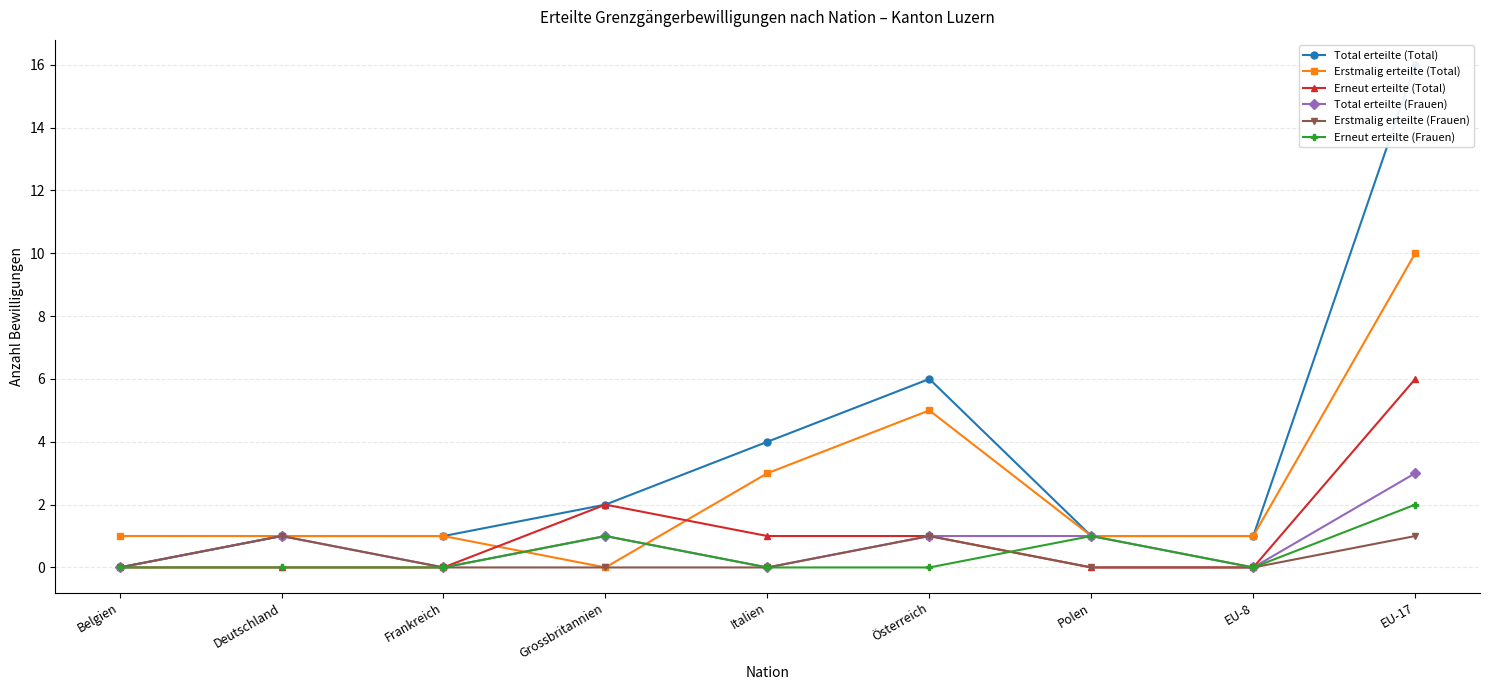

Does the chart have visible grid lines?

Yes